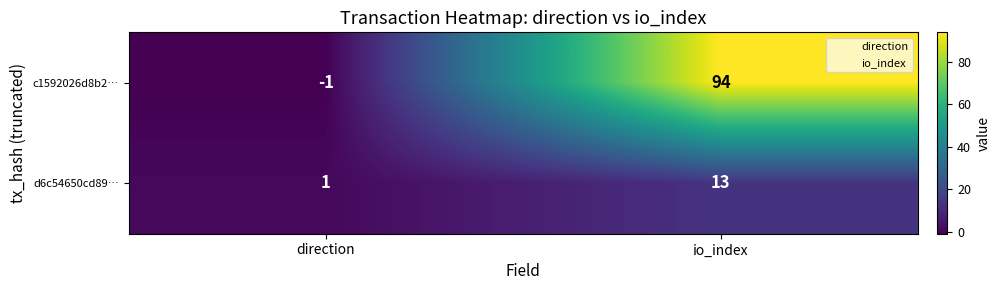

The d6c54650cd89… series shows 13 at io_index. True or false?

True